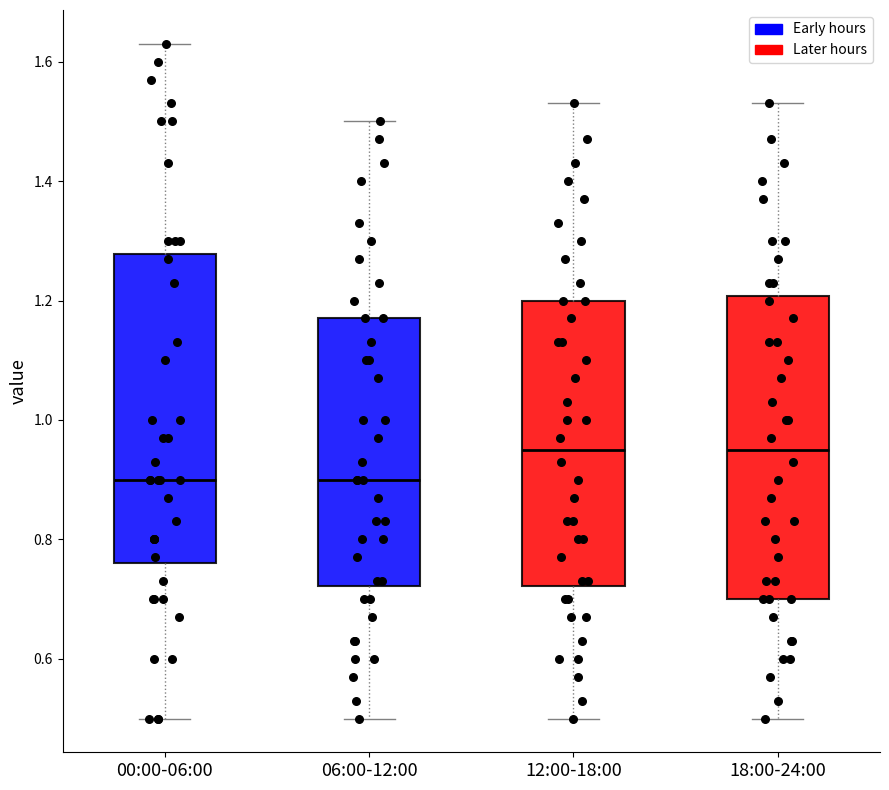

Where does the lower whisker of the box for 18:00-24:00 end on the y-axis? The values are not printed on the chart, so give them approximately, as read against the axis.

0.50